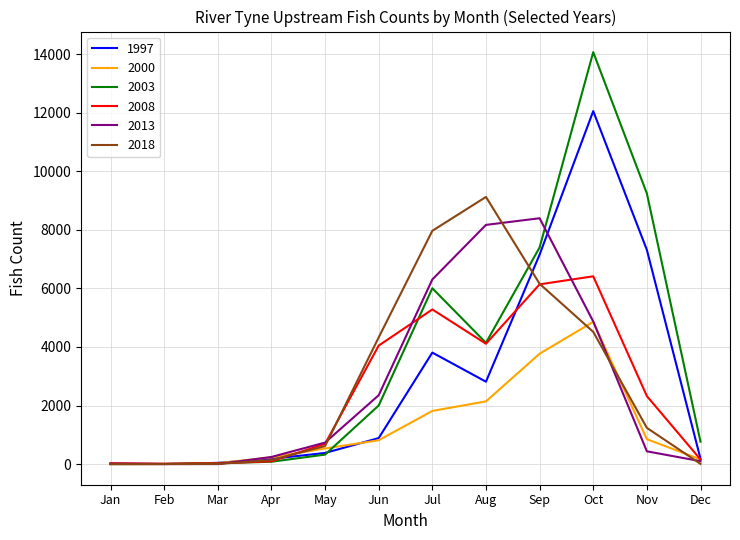

Which series has the widest spread of values?

2003